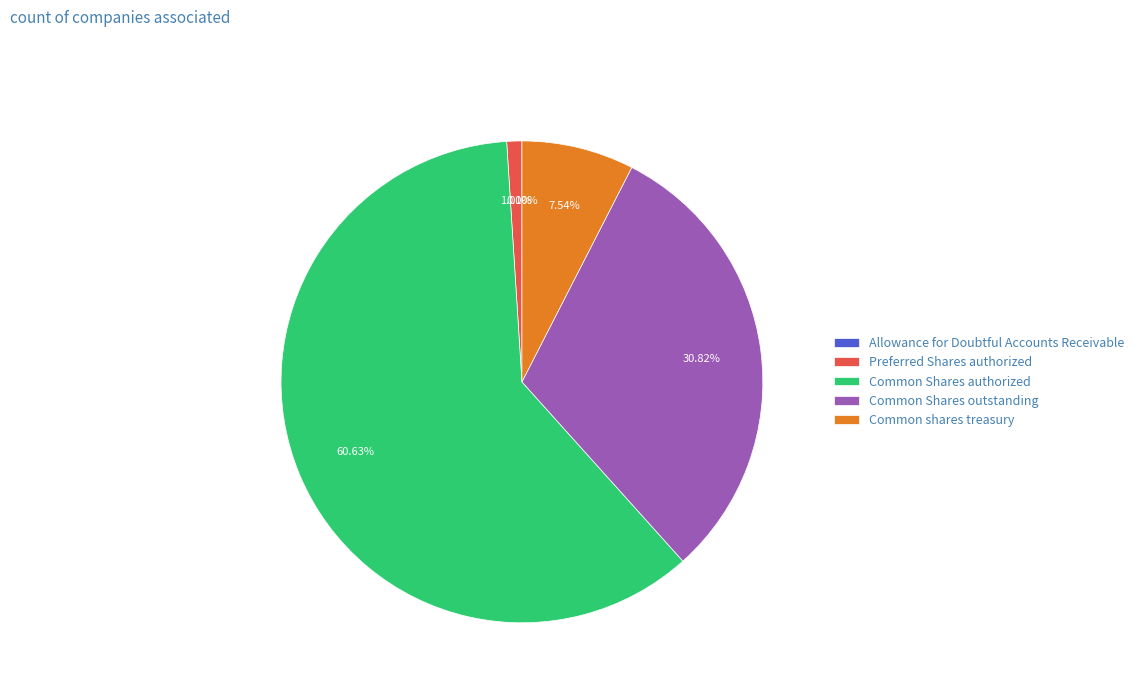

Which slice is the largest?

Common Shares authorized